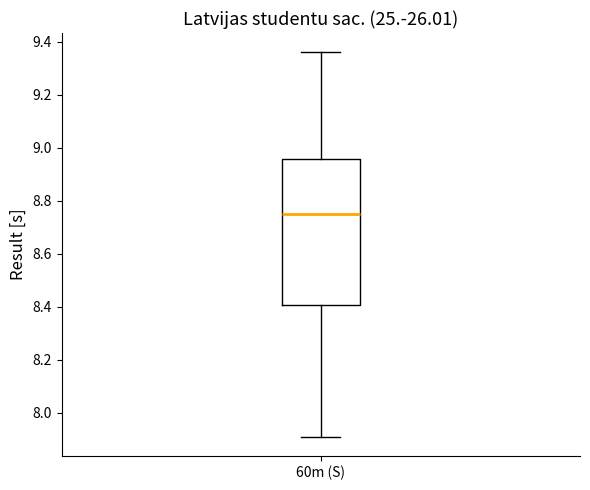

Read this box plot against the y-axis: the position of the median line, the range covered by the box, and the ends of both whiskers. The values are not printed on the chart, so give them approximately, as read against the axis.

median 8.76, box 8.40 to 8.96, whiskers 7.92 to 9.36